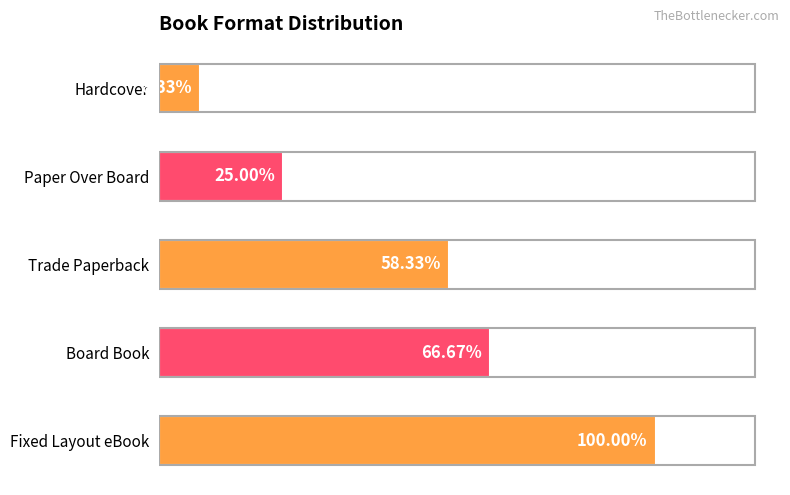

Are the bars horizontal?

Yes